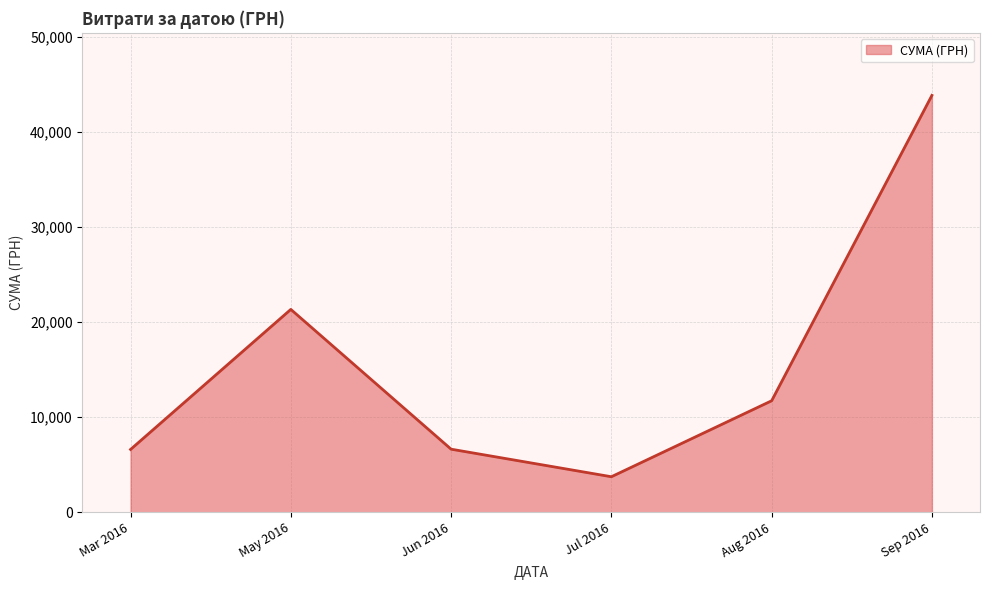

What is the average value?

15658.0